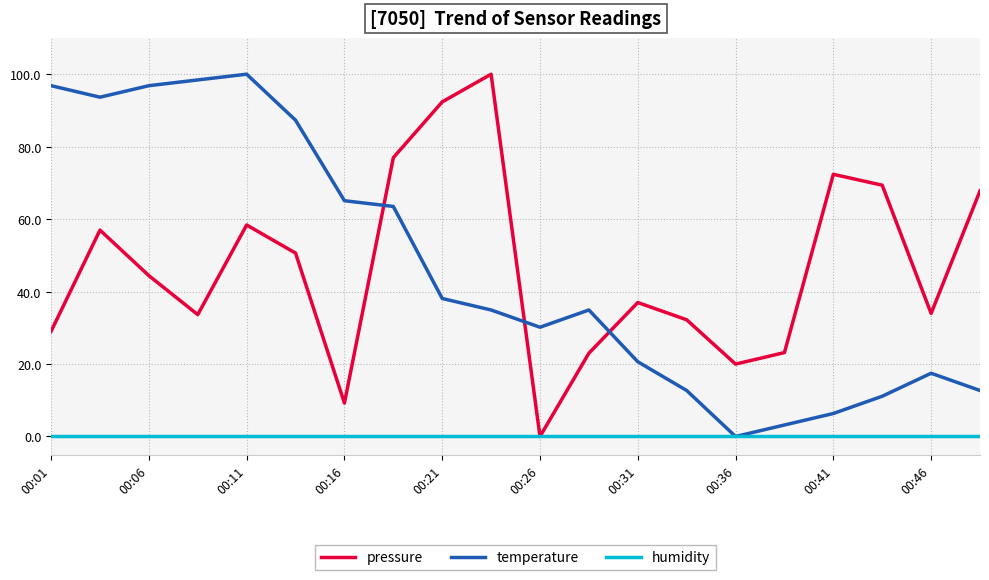

What is the maximum value shown in the chart?

100.0